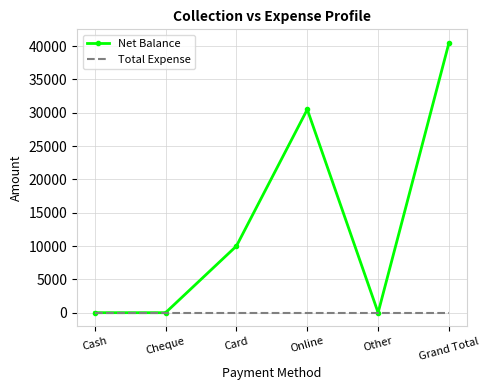

What is the maximum value shown in the chart?

40500